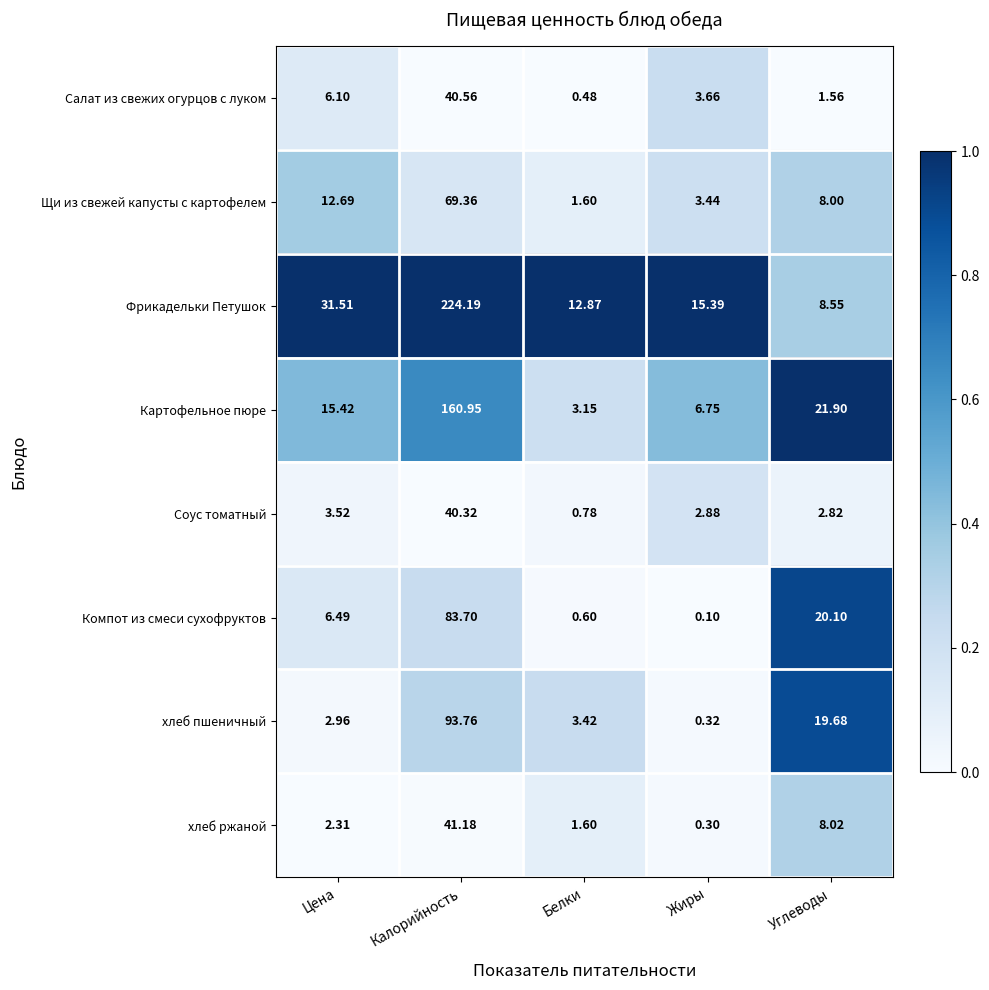

Which label corresponds to the smallest value in the chart?

Жиры